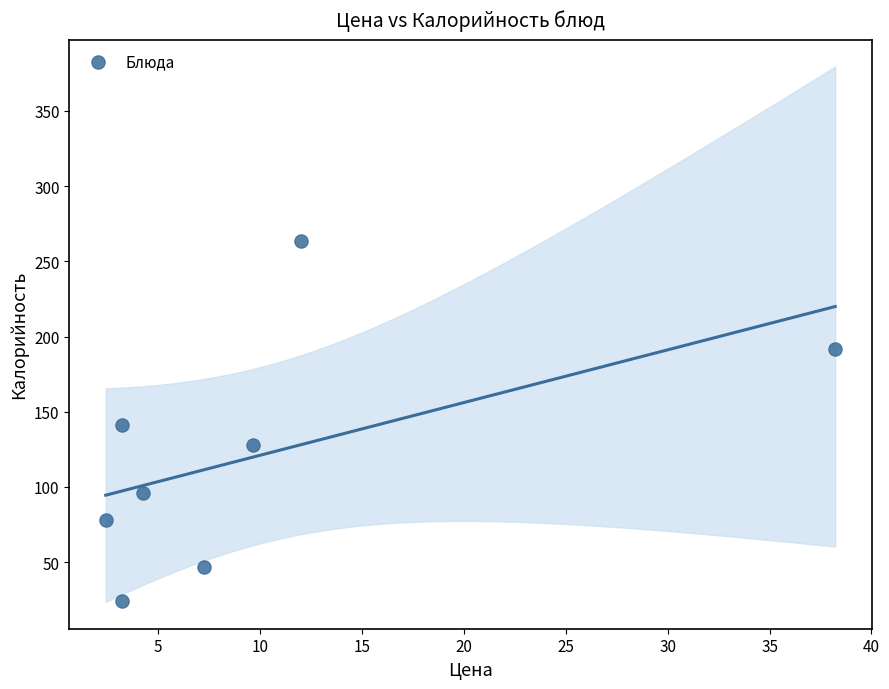

What is the average Y value?

121.2